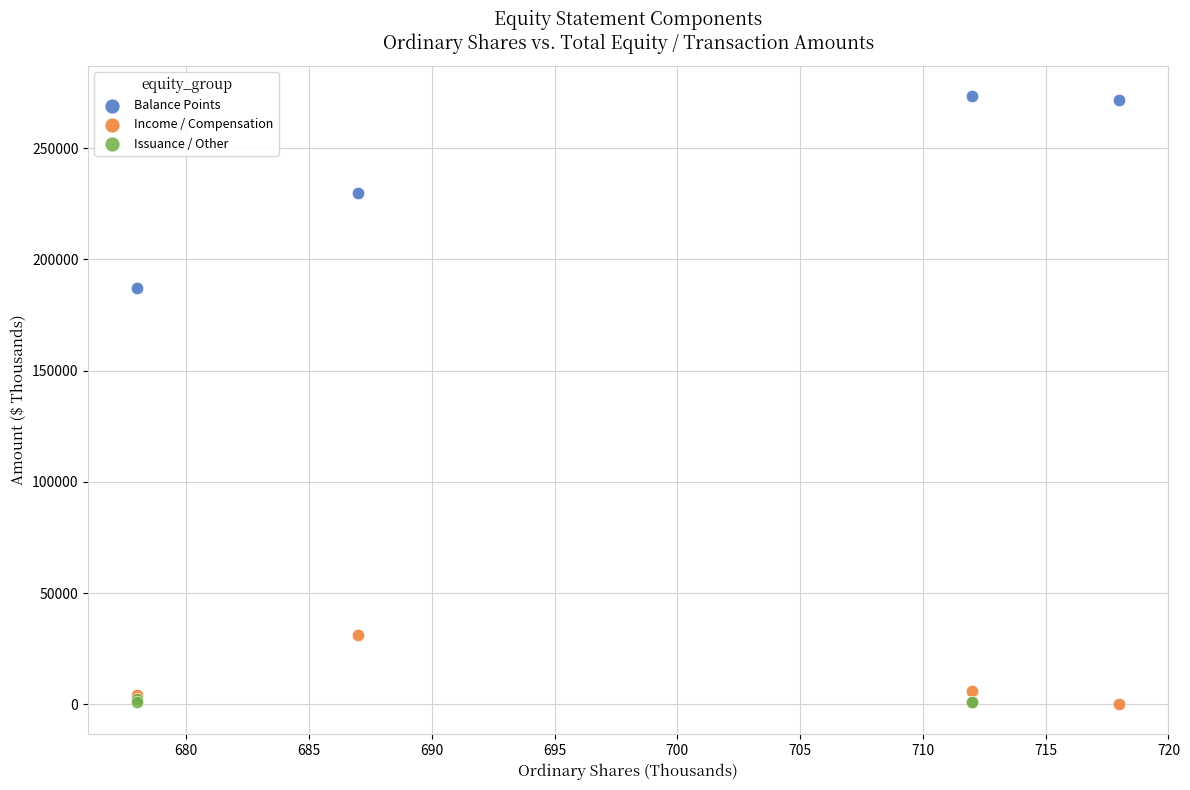

Which series has the widest spread of Y values?

Balance Points